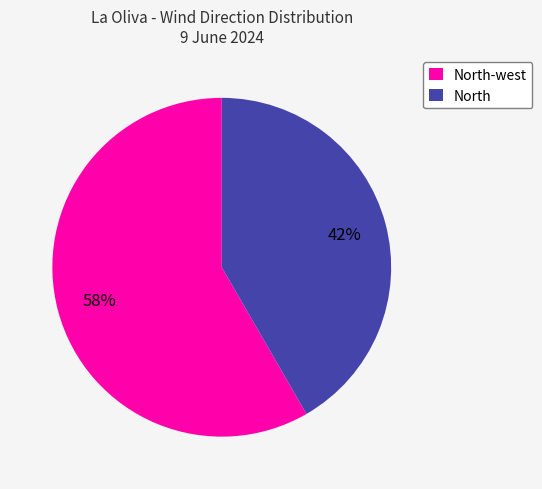

To the nearest percent, what is the average slice percentage?

50%